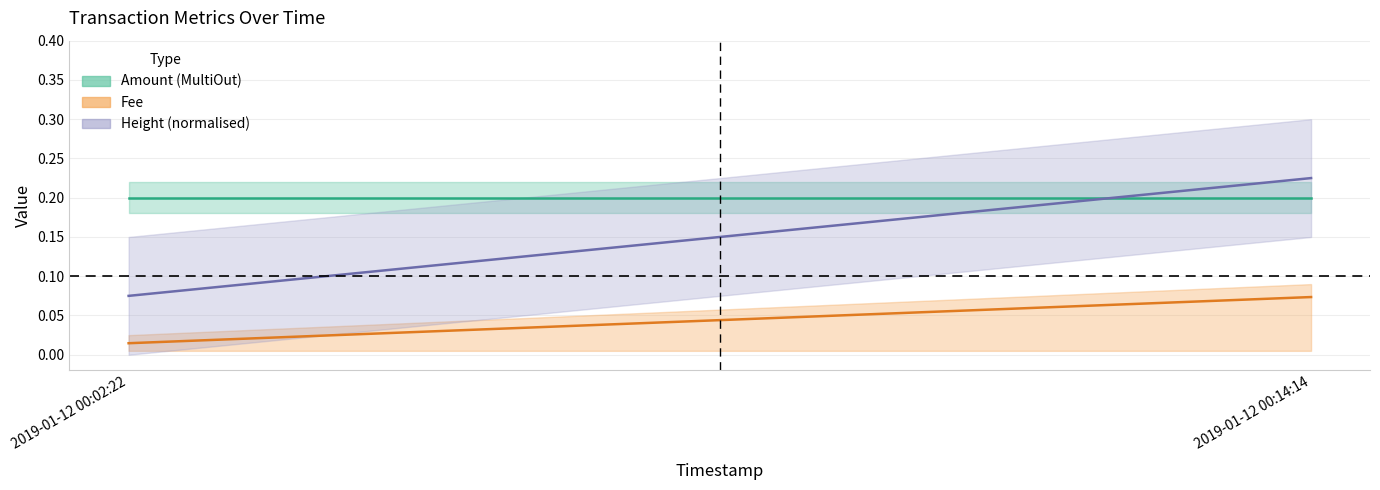

What is the label of the 1st point from the left?

2019-01-12 00:02:22